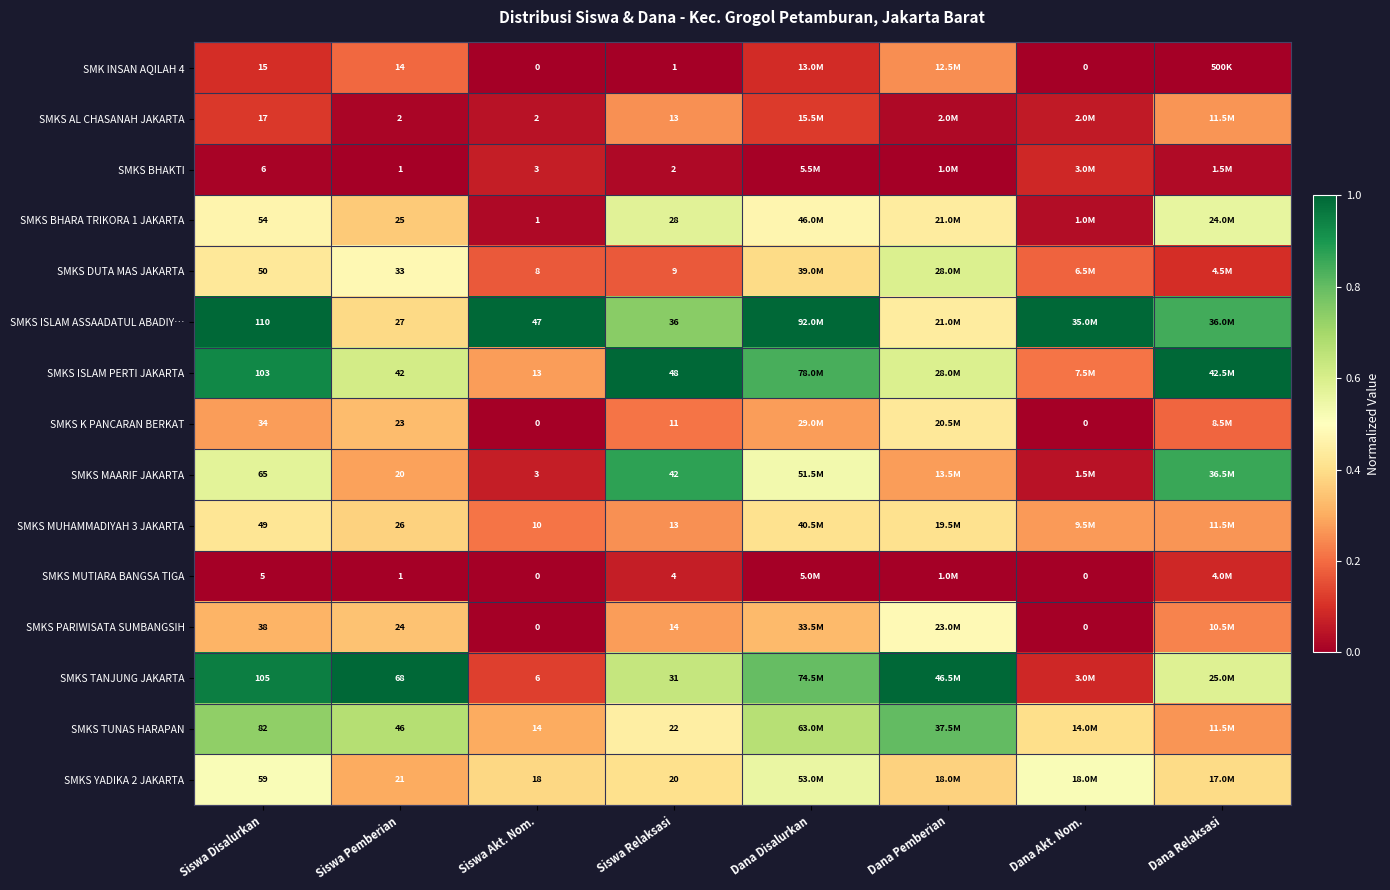

Count the number of data series in this chart.

15